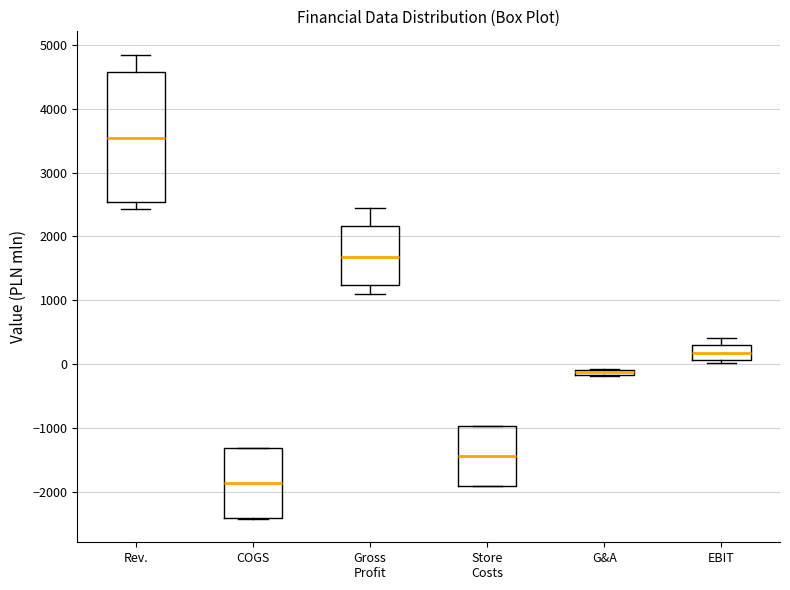

Where does the upper whisker of the box for EBIT end on the y-axis? The values are not printed on the chart, so give them approximately, as read against the axis.

400